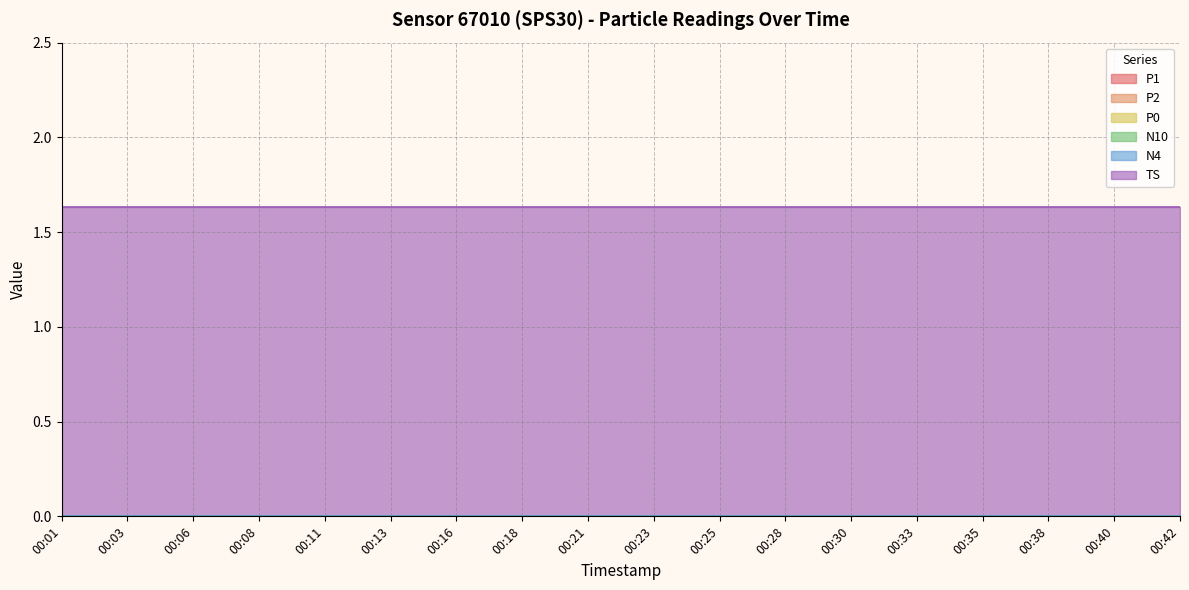

True or false: P1 and TS intersect in this chart.

False